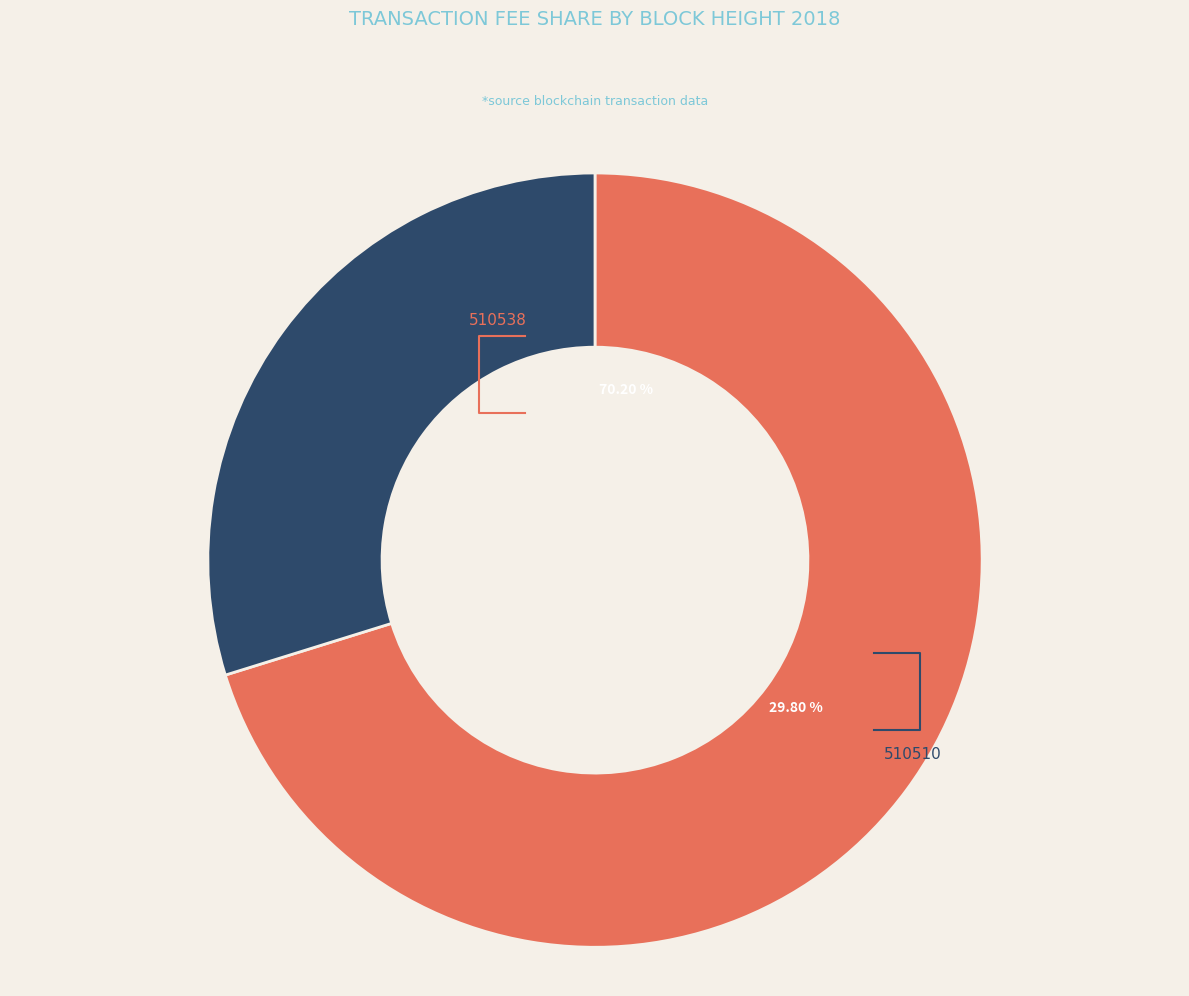

Which slice is the largest?

510538